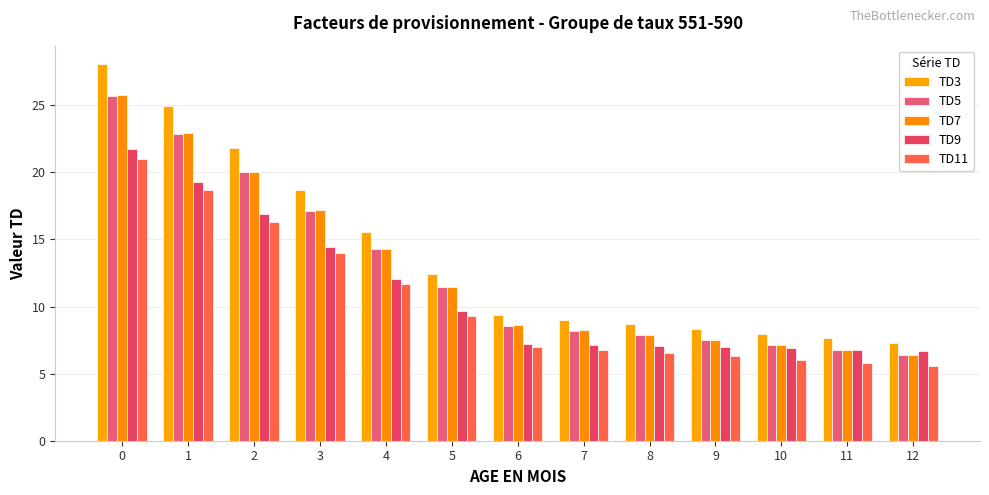

The value of TD5 at 8 is 7.8. True or false?

True